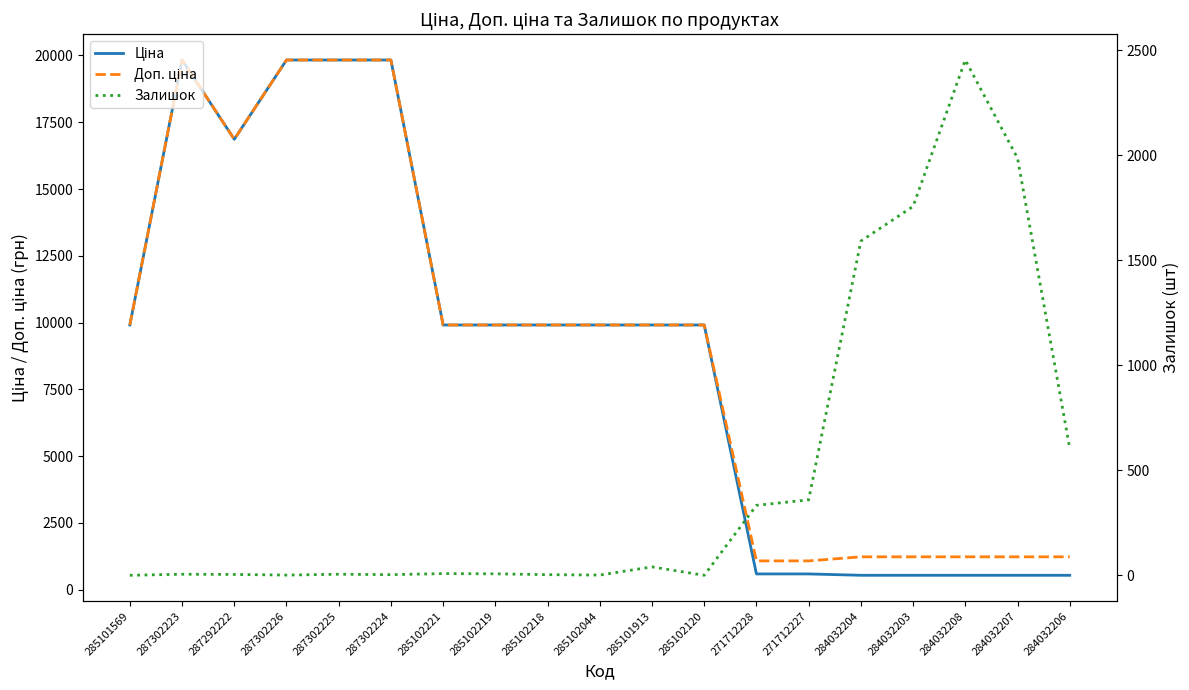

Rank the categories by Ціна value from lowest to highest.

284032204, 284032203, 284032208, 284032207, 284032206, 271712228, 271712227, 285101569, 285102221, 285102219, 285102218, 285102044, 285101913, 285102120, 287292222, 287302223, 287302226, 287302225, 287302224